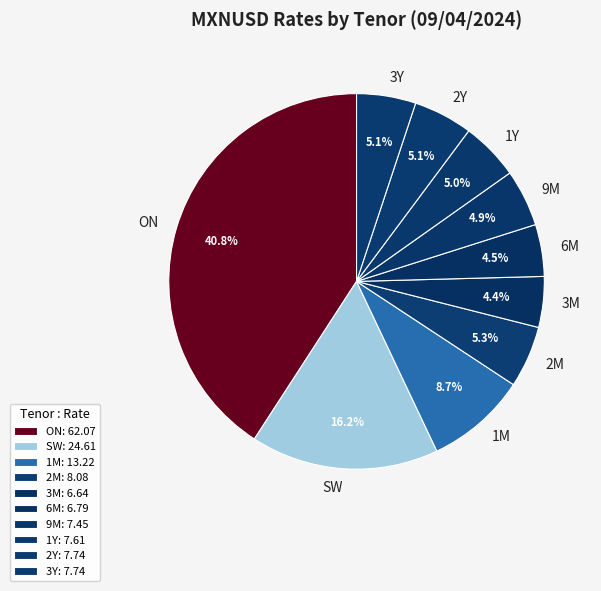

The 1M slice represents 23% of the pie. True or false?

False